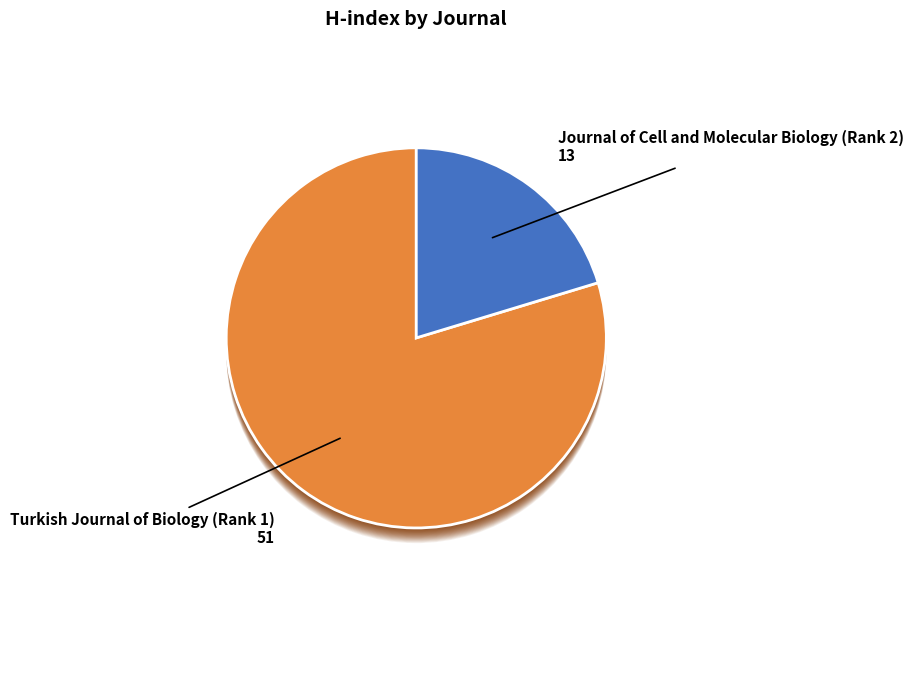

True or false: Journal of Cell and Molecular Biology (Rank 2) accounts for 20% of the total.

True